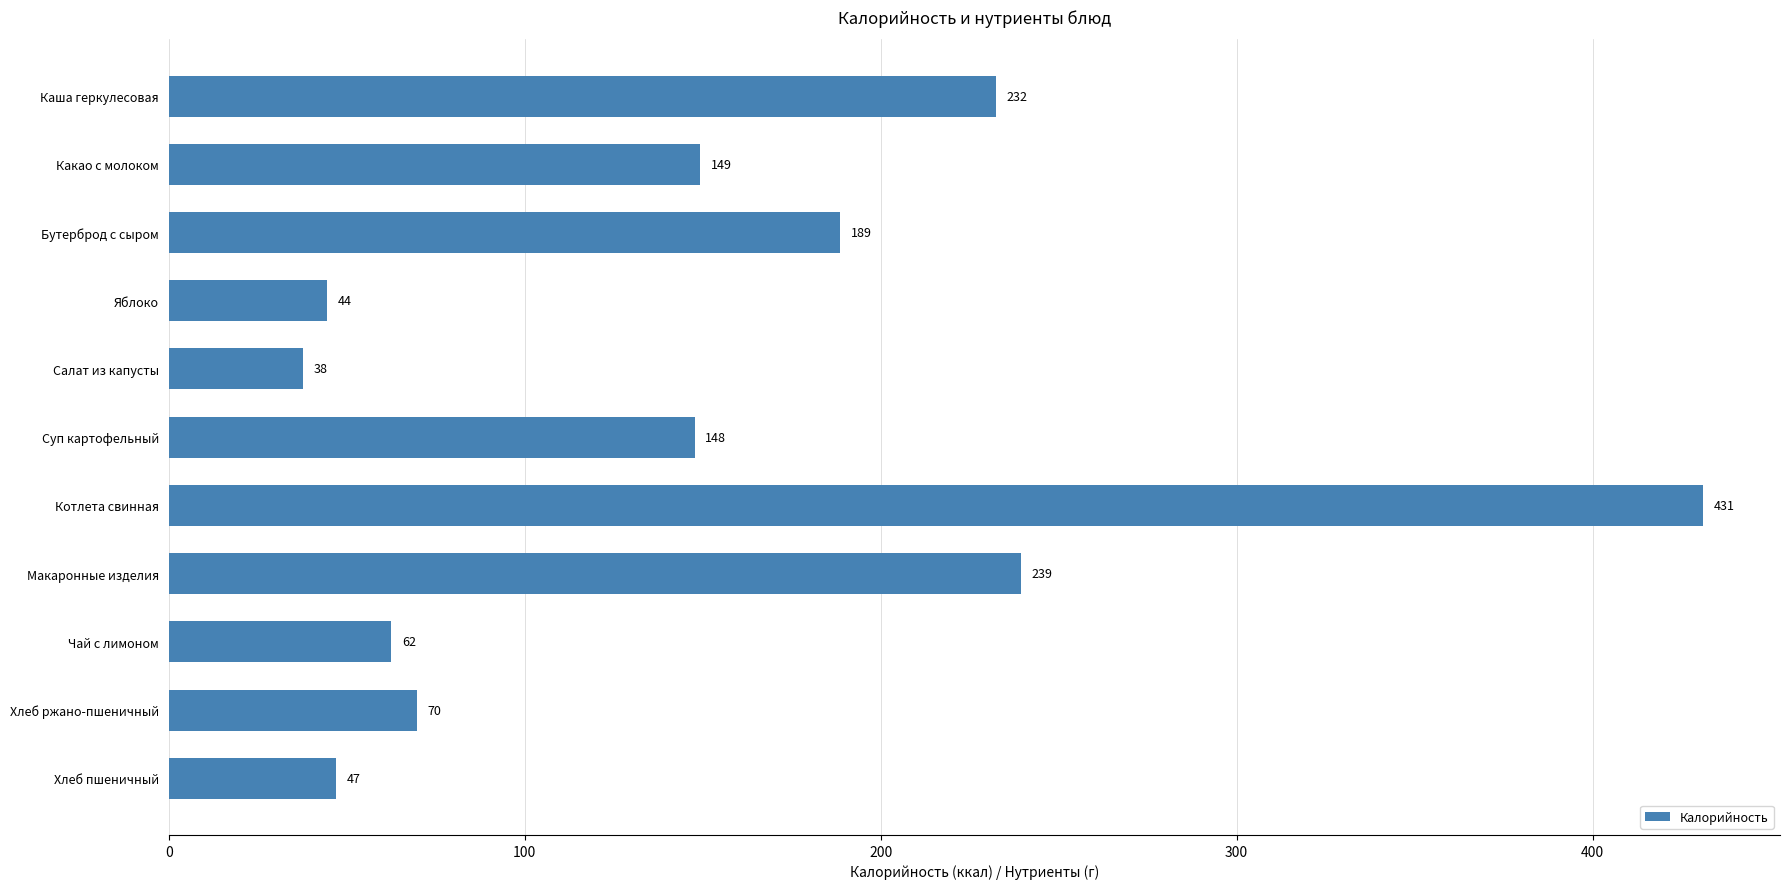

How many data points are less than 147?

5